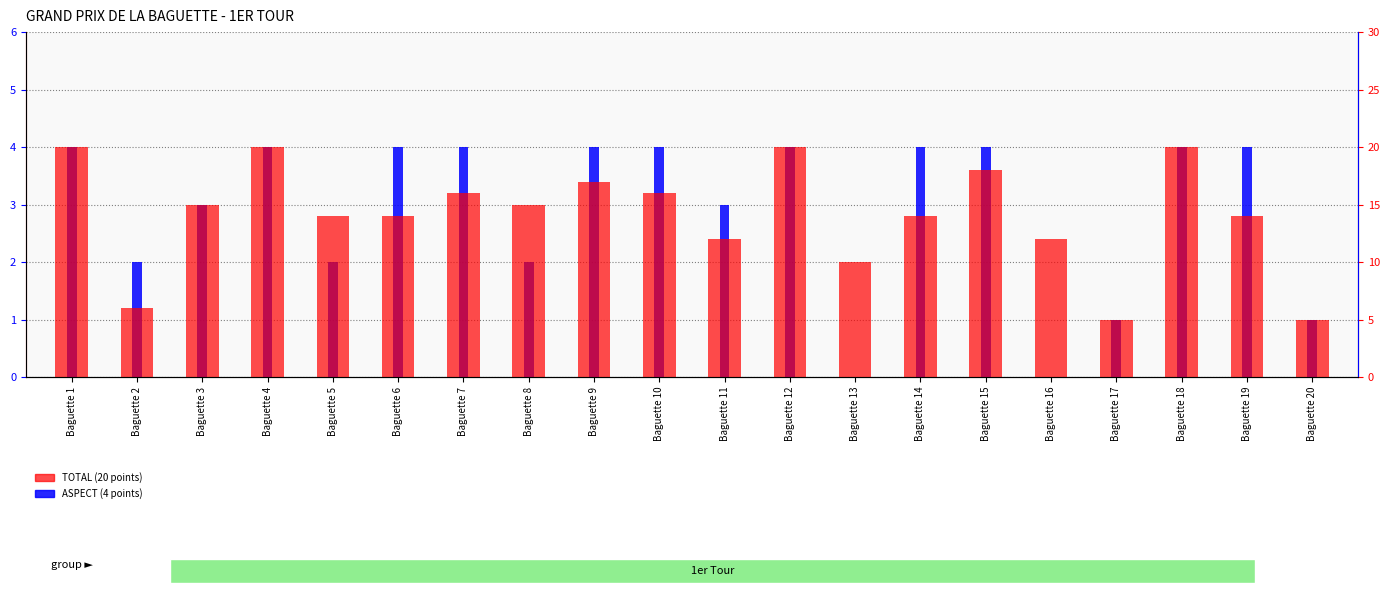

What is the difference between the highest and lowest values at Baguette 19?

10